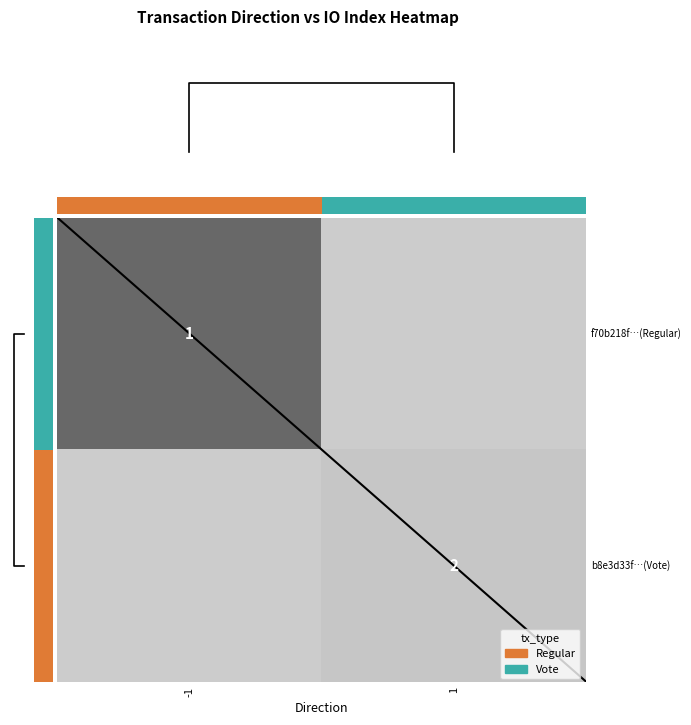

How many values in f70b218f…(Regular) are above zero?

1